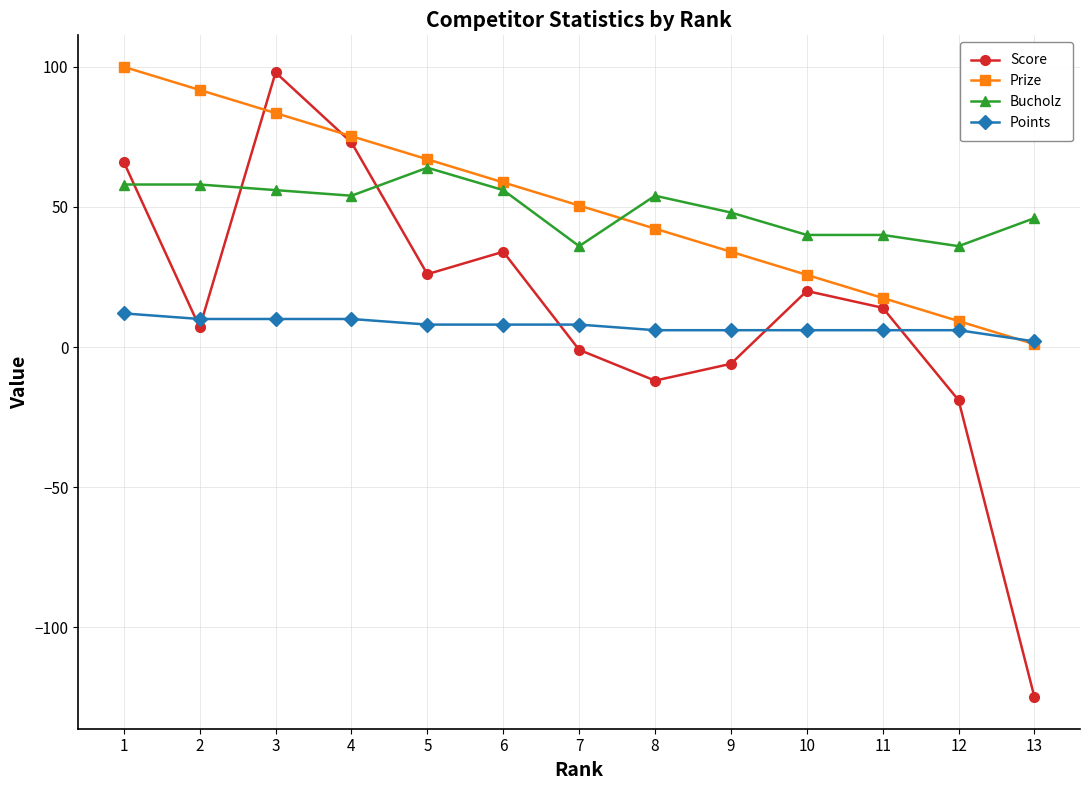

How many lines are shown in the chart?

4